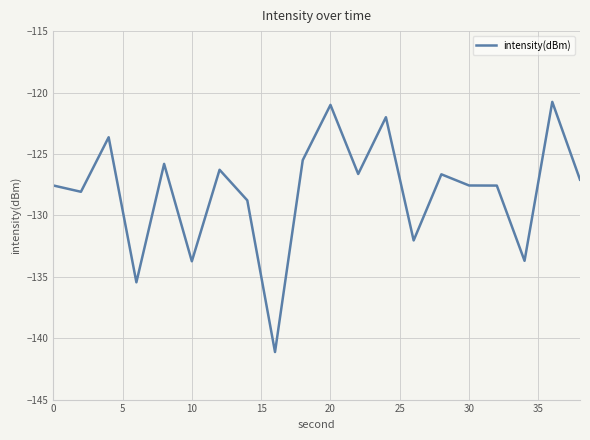

What is the maximum value shown in the chart?

-120.8